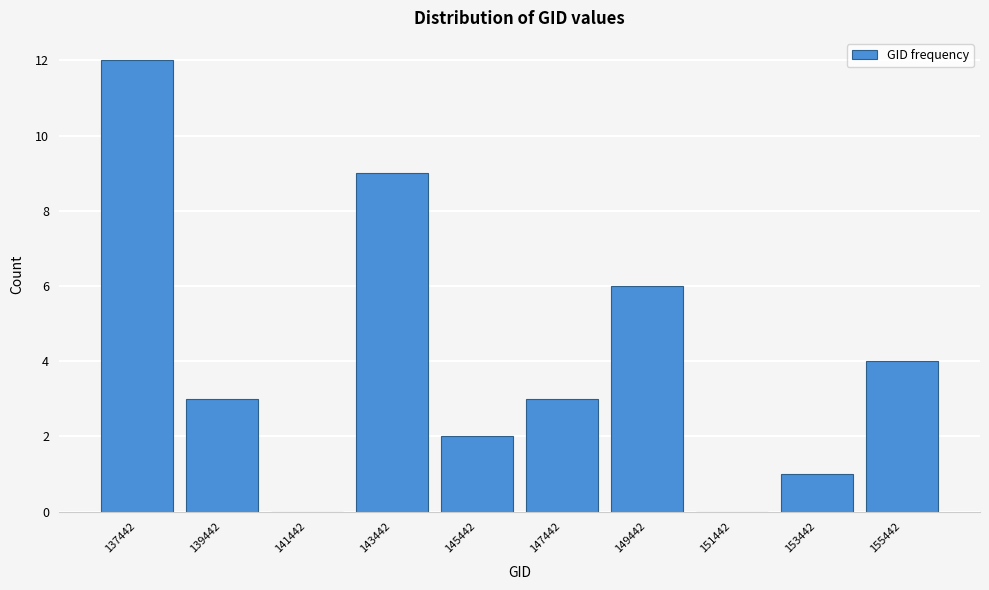

Reading right to left, what are all the values shown in this chart?

155442=4	153442=1	151442=0	149442=6	147442=3	145442=2	143442=9	141442=0	139442=3	137442=12